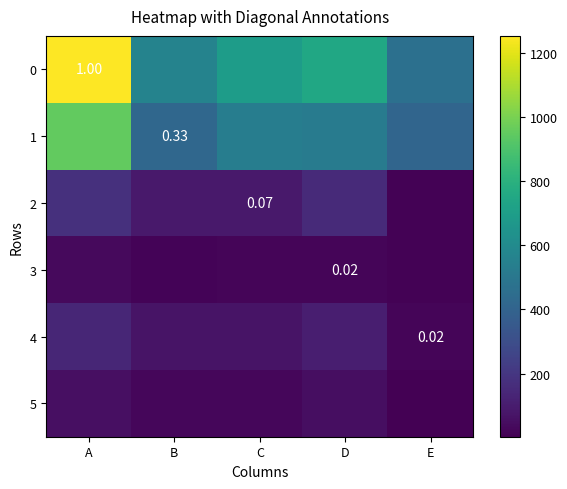

What is the total value across all series at D?

1597